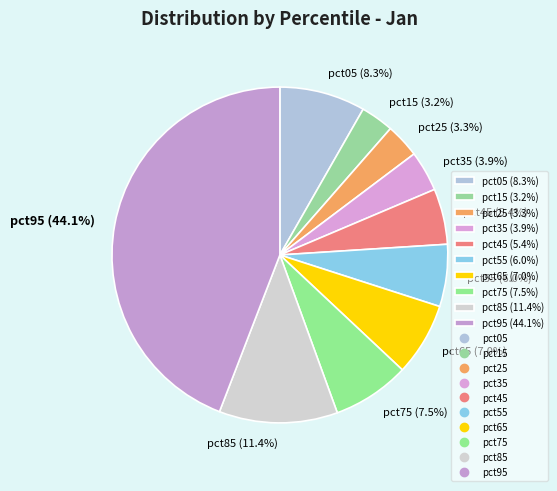

Is pct15 (3.2%) the majority of the pie?

No